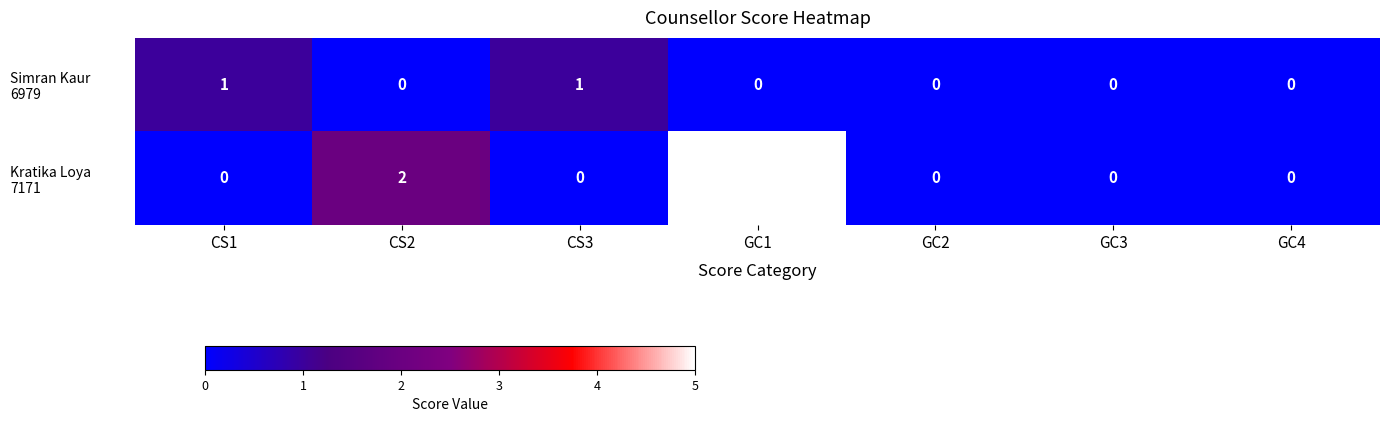

What is the difference between the highest and lowest values at CS1?

1